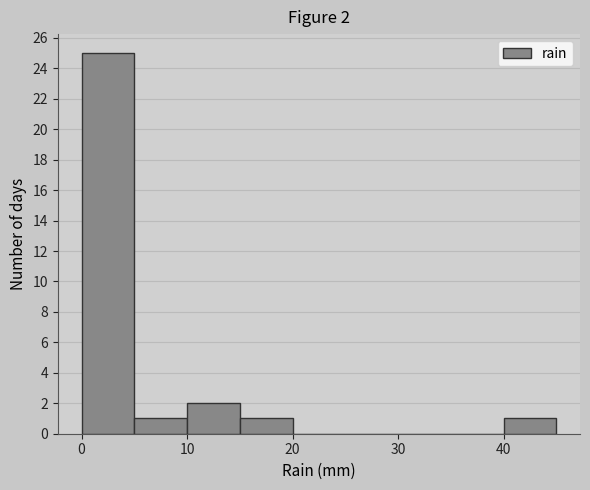

Which range on the x-axis has the tallest bar?

0 to 5